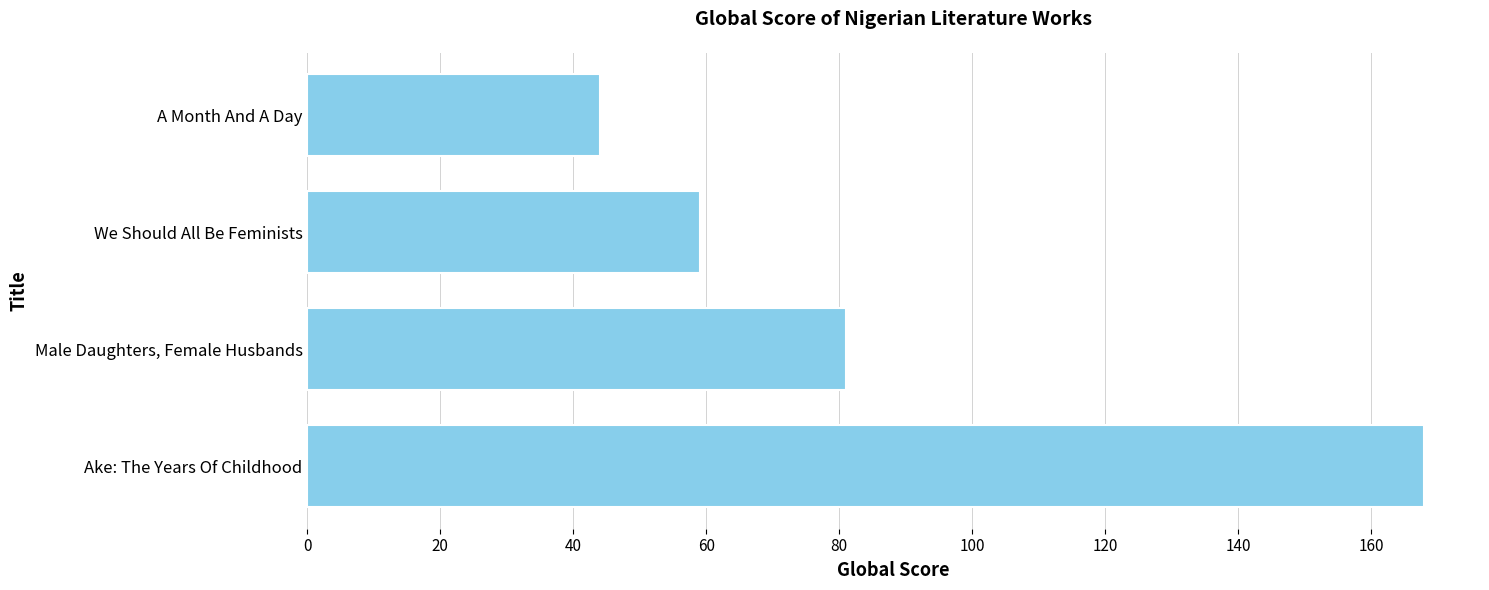

Rank the categories by value from lowest to highest.

A Month And A Day, We Should All Be Feminists, Male Daughters, Female Husbands, Ake: The Years Of Childhood